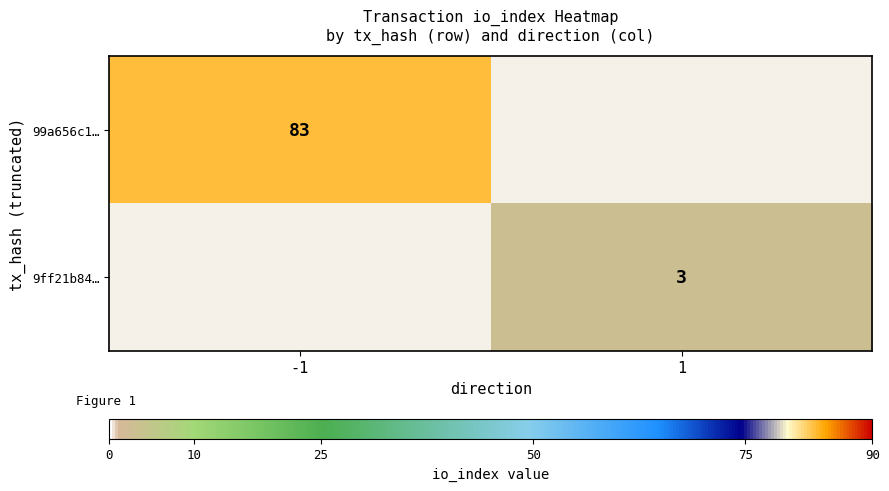

True or false: 99a656c1… has a value of 114 at -1.

False